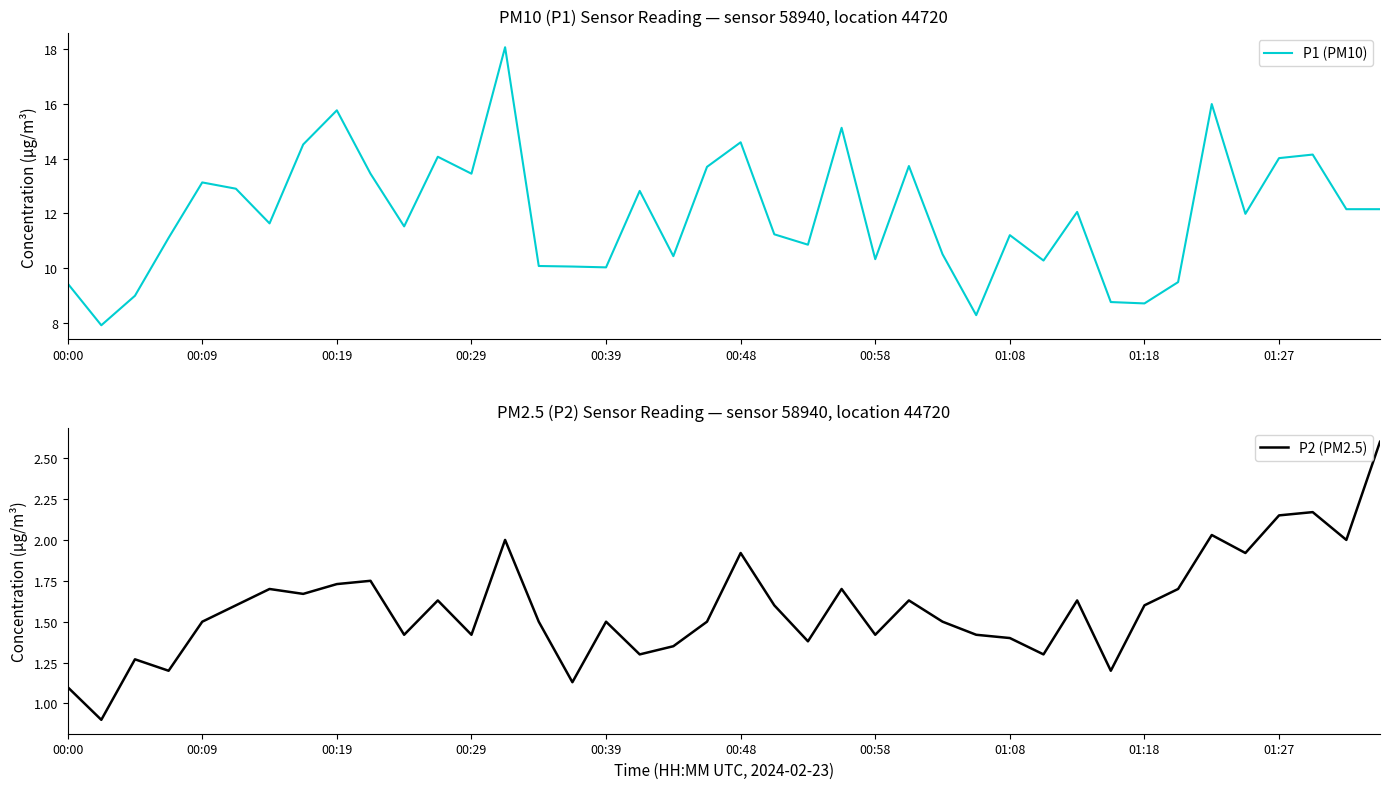

How many lines are shown in the chart?

2